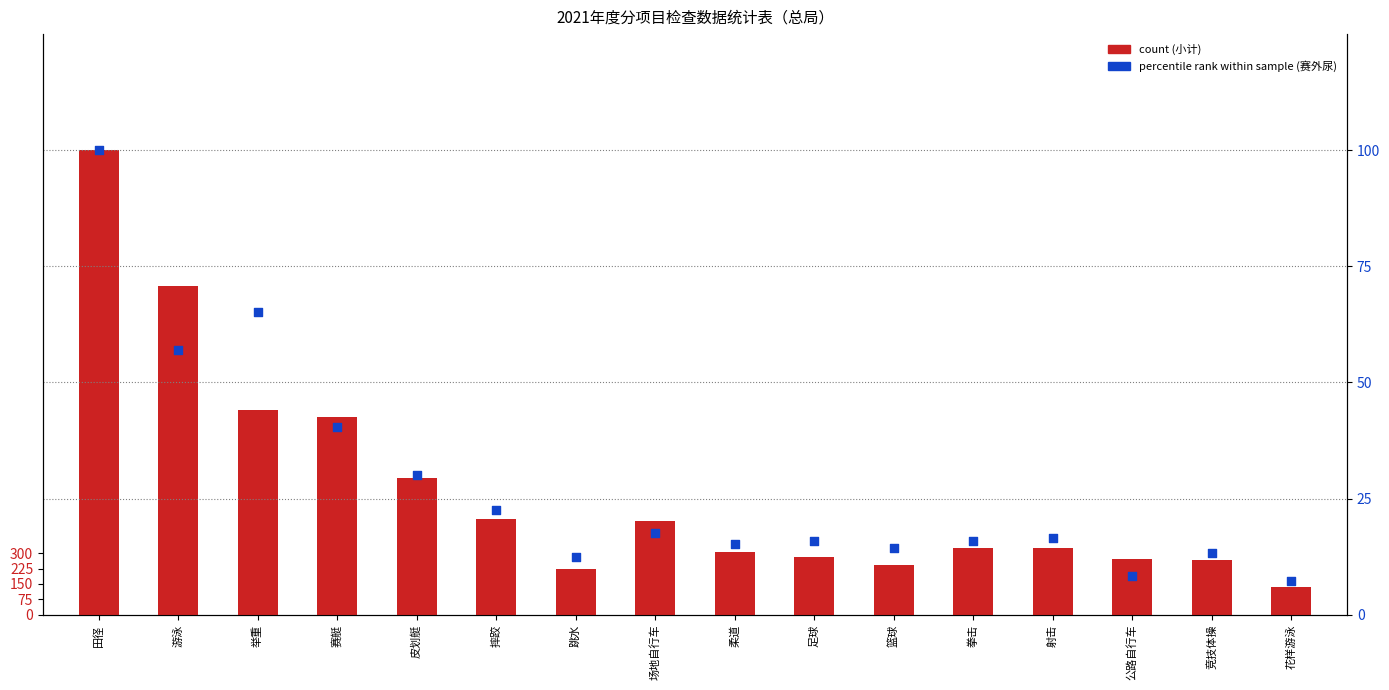

What are all the series names shown in the legend?

小计(count), 赛外尿 percentile rank